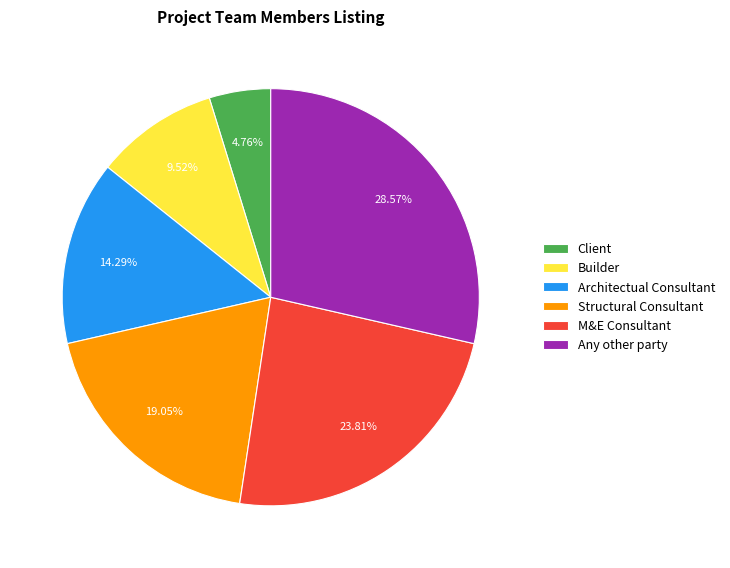

To the nearest percent, what percentage of the pie is Any other party?

29%